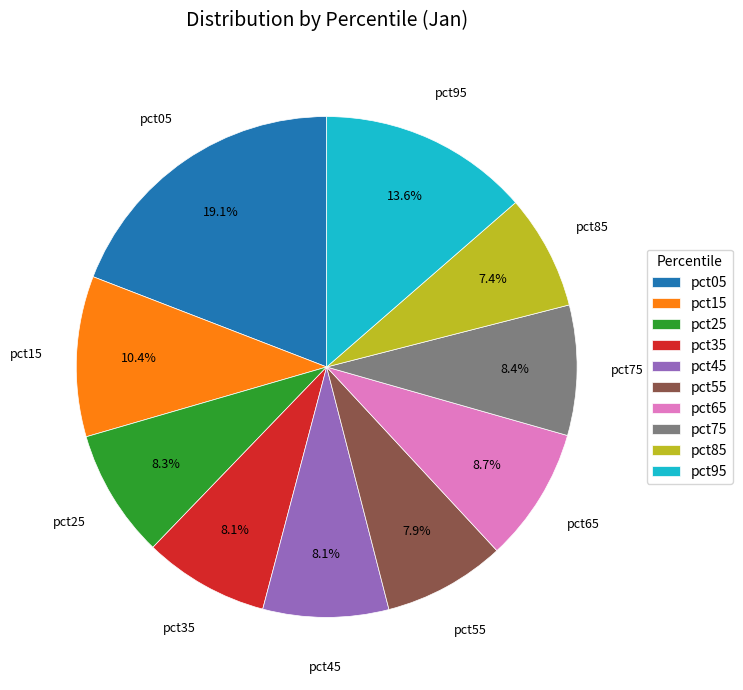

Does pct45 represent more than half of the total?

No